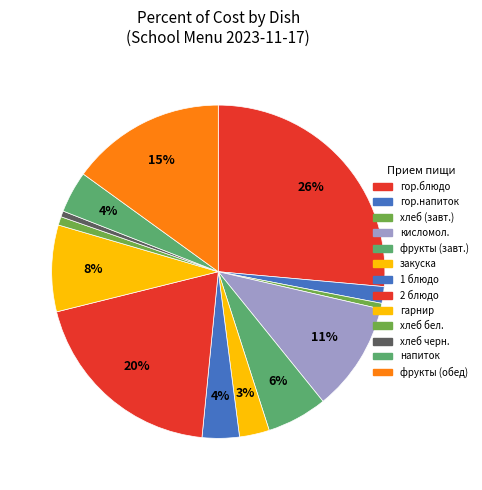

Count the number of slices in the pie.

13